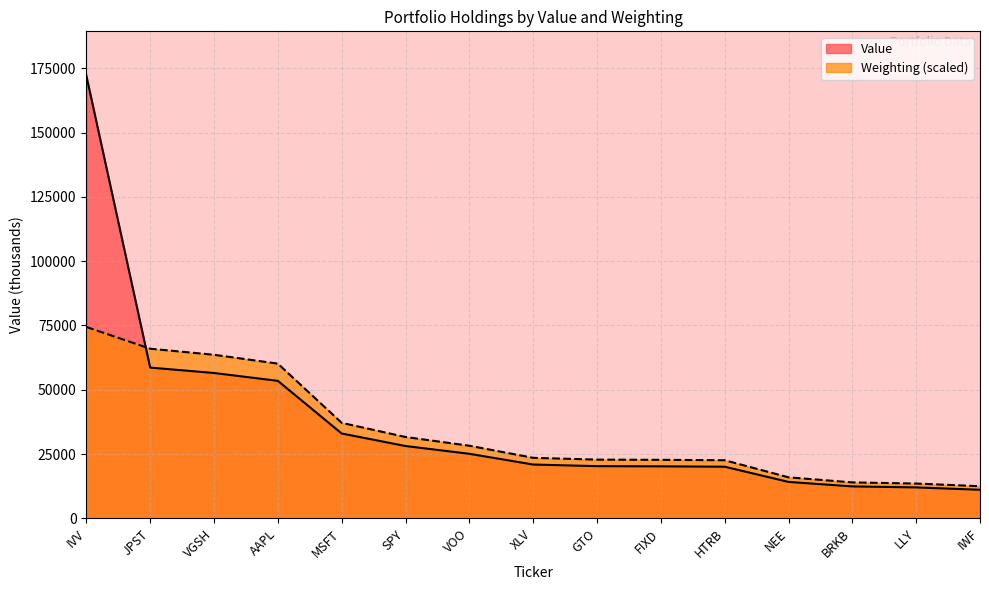

Reading left to right, extract all data points from this chart.

Value: IVV=172138.0	JPST=58623.0	VGSH=56519.0	AAPL=53465.0	MSFT=33000.0	SPY=28127.0	VOO=25106.0	XLV=20929.0	GTO=20300.0	FIXD=20228.0	HTRB=20085.0	NEE=14177.0	BRKB=12428.0	LLY=12038.0	IWF=11117.0
Weighting: IVV=74420.0	JPST=65960.0	VGSH=63600.0	AAPL=60160.0	MSFT=37140.0	SPY=31640.0	VOO=28240.0	XLV=23540.0	GTO=22840.0	FIXD=22760.0	HTRB=22600.0	NEE=15960.0	BRKB=13980.0	LLY=13540.0	IWF=12500.0